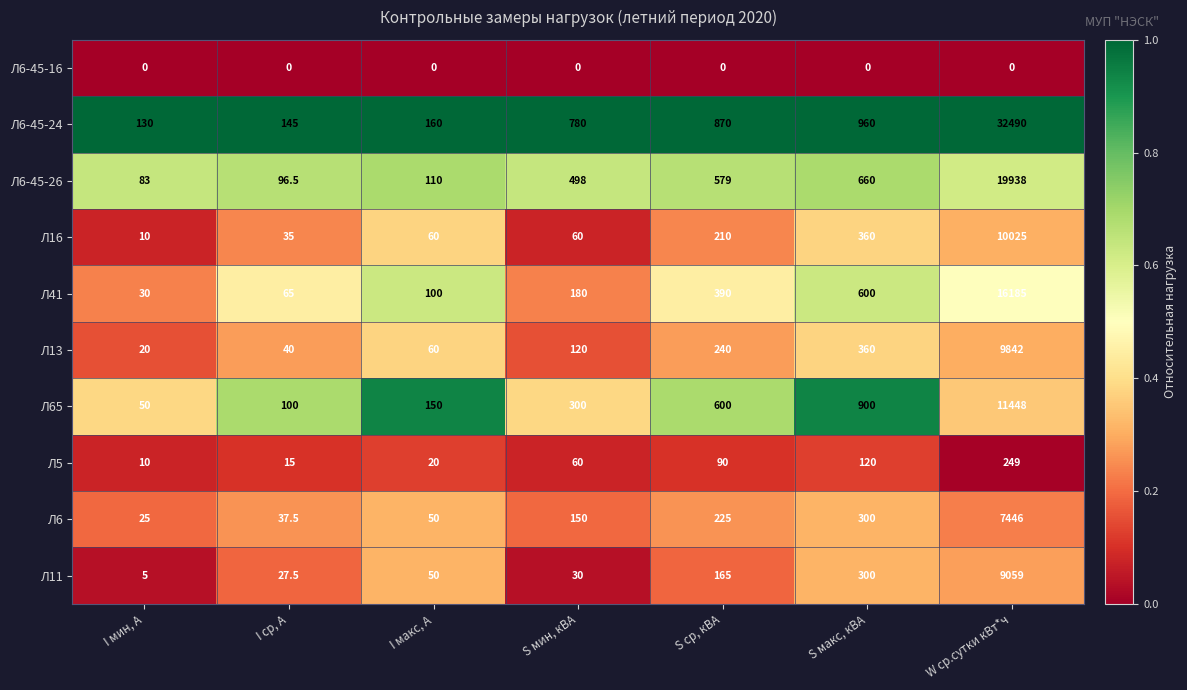

What is the approximate value of Л65 at S мин, кВА?

300.0